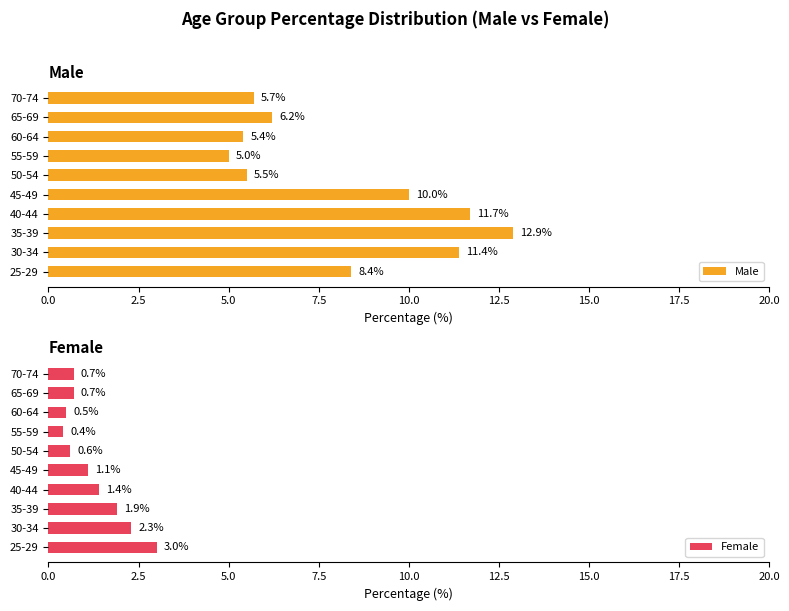

What is the difference between the maximum and second lowest values in the Male series?

7.5